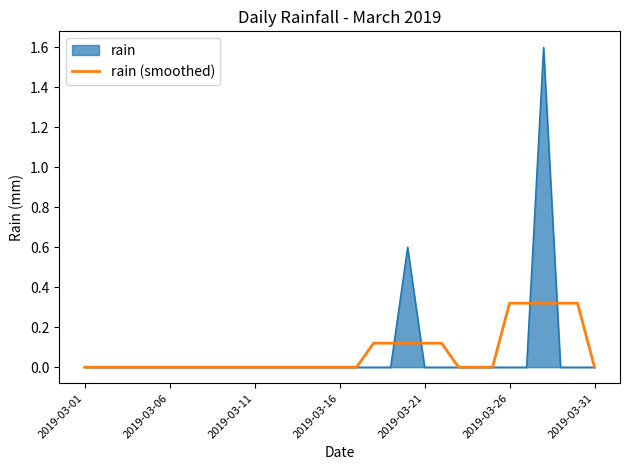

List the series in order of their peak value, lowest first.

rain (smoothed), rain